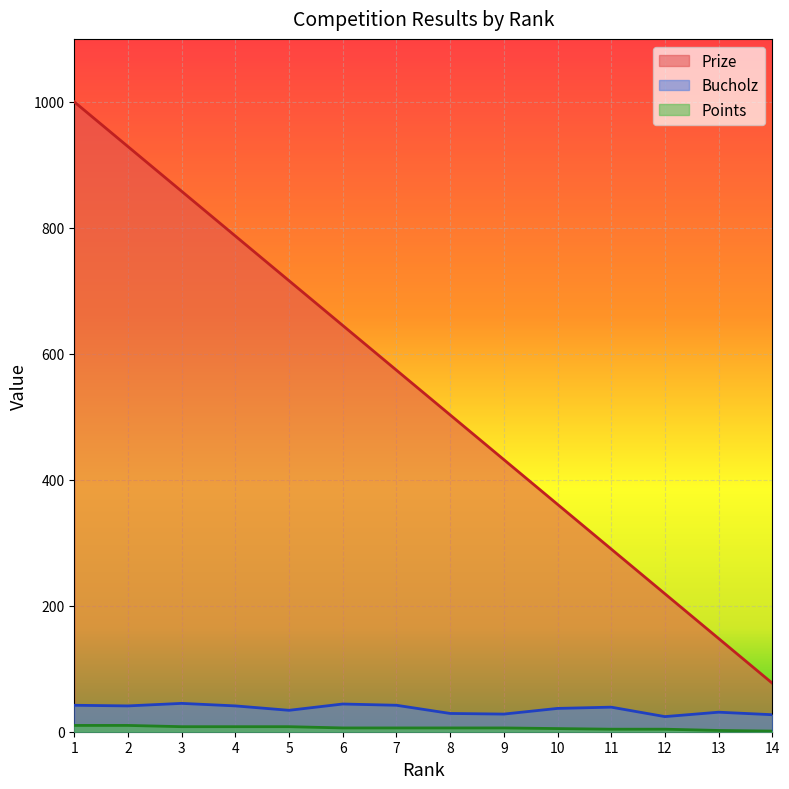

What is the value of the Prize point at the 9th from the left?

432